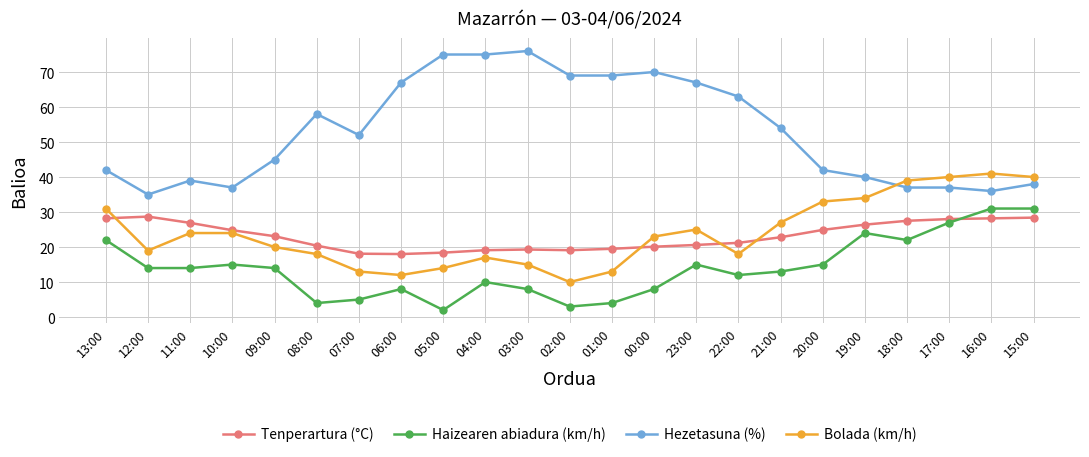

What is the minimum value shown in the chart?

2.0